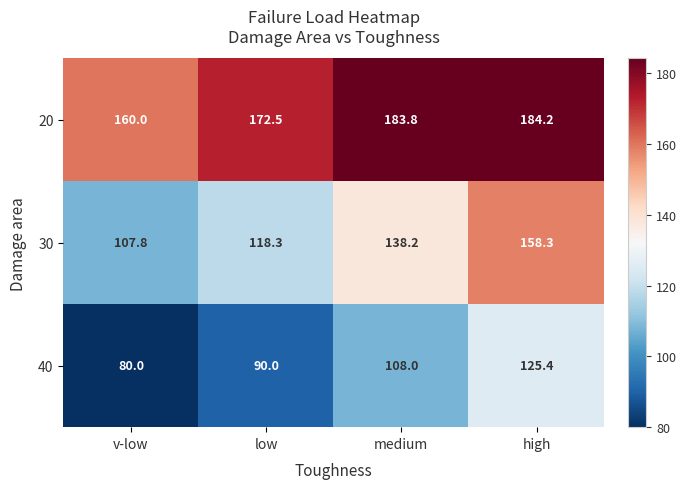

Which series has the widest spread of values?

30